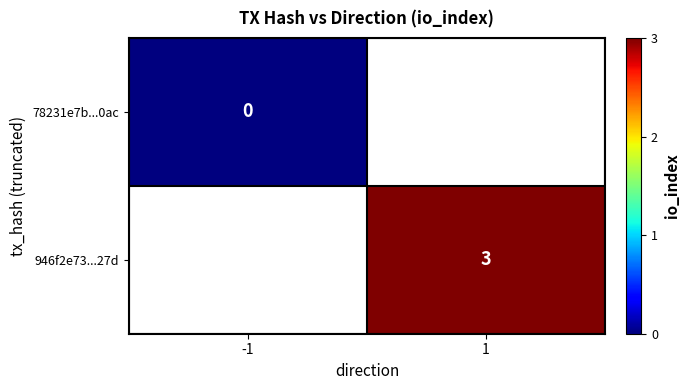

What is the greatest value displayed?

3.0